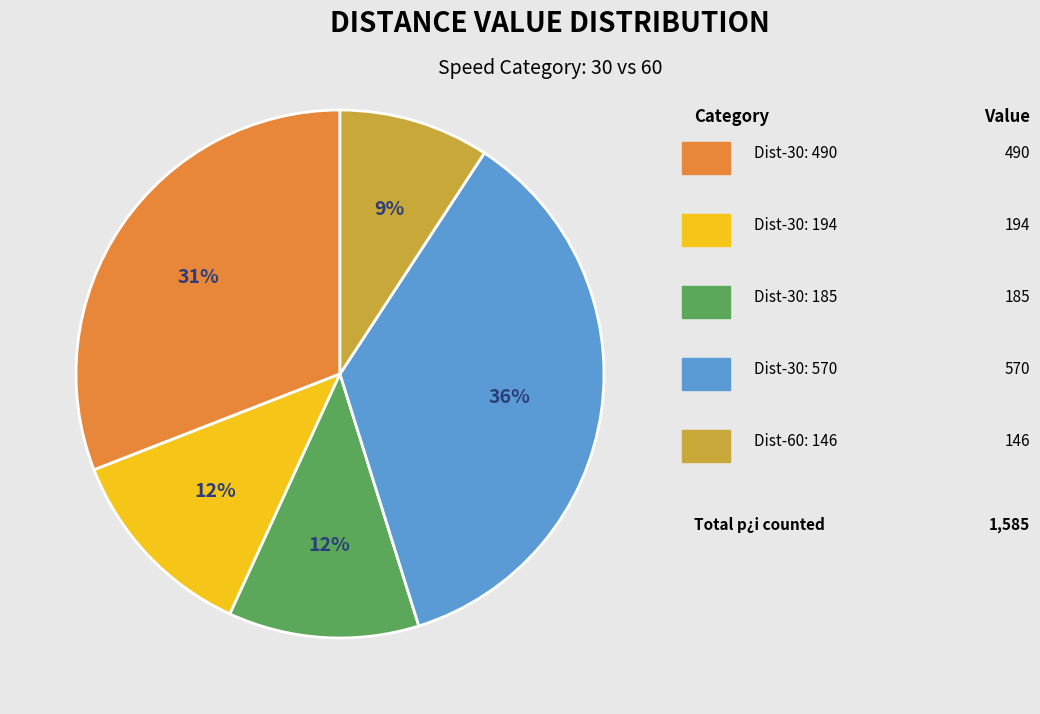

To the nearest percent, what is the difference between the largest and smallest slice percentages?

27%